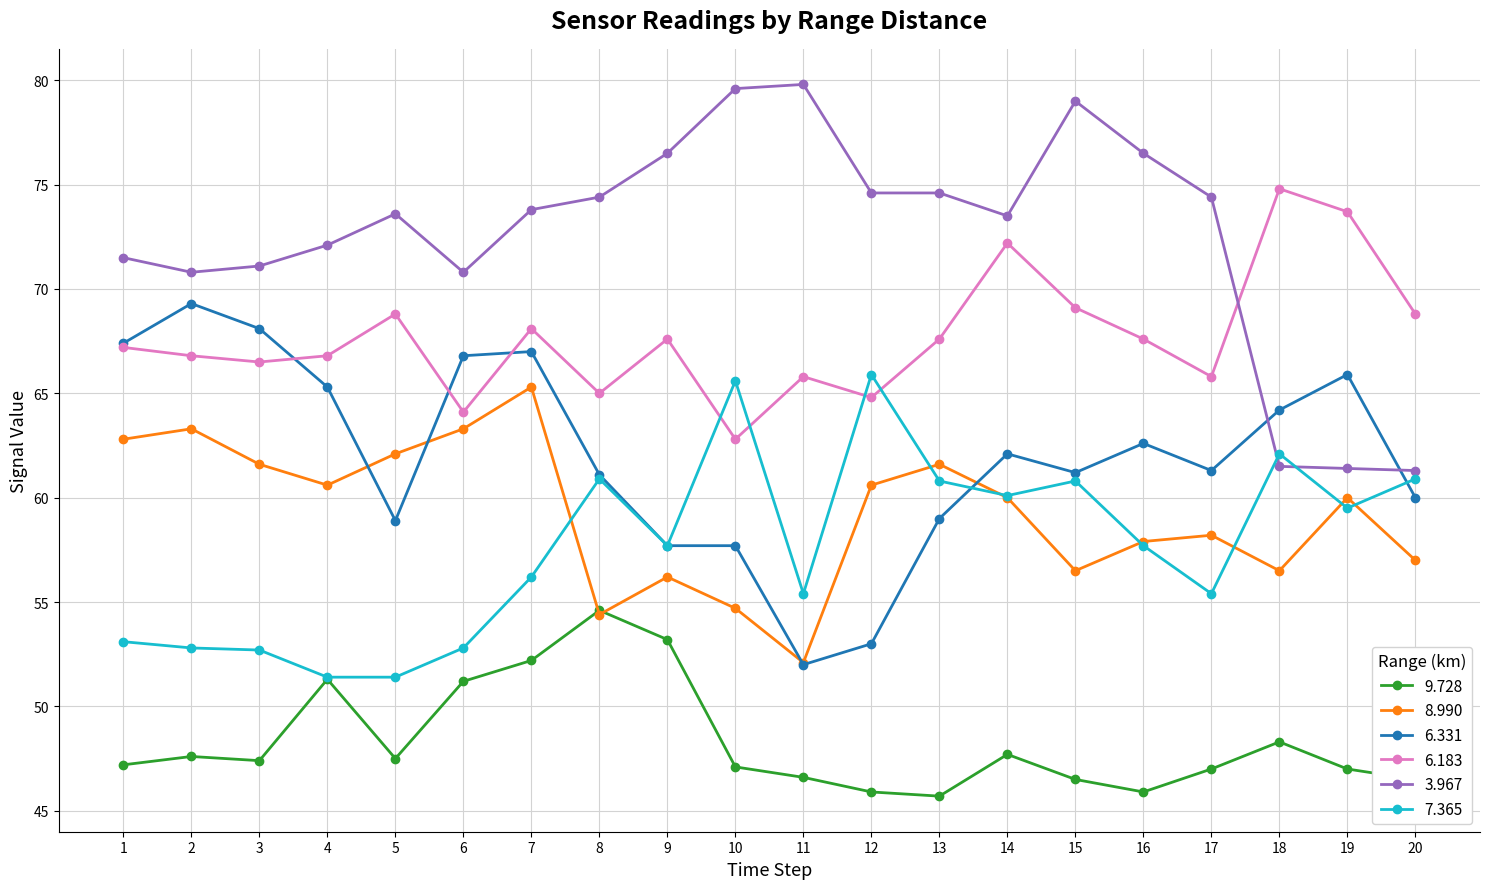

Which series has the largest range (max minus min)?

3.967